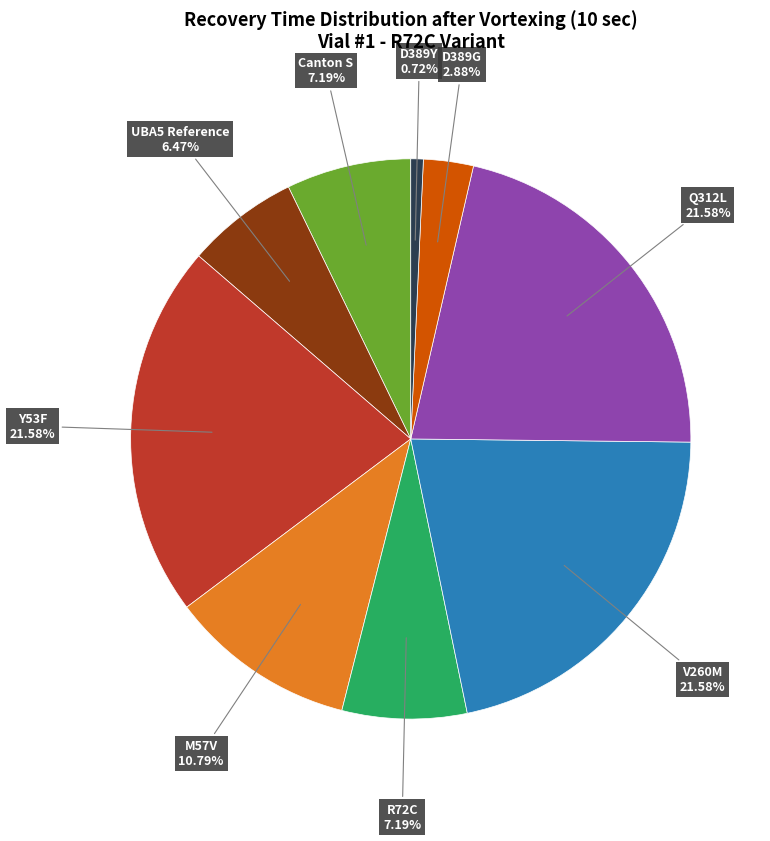

To the nearest percent, what percentage of the pie is M57V?

11%